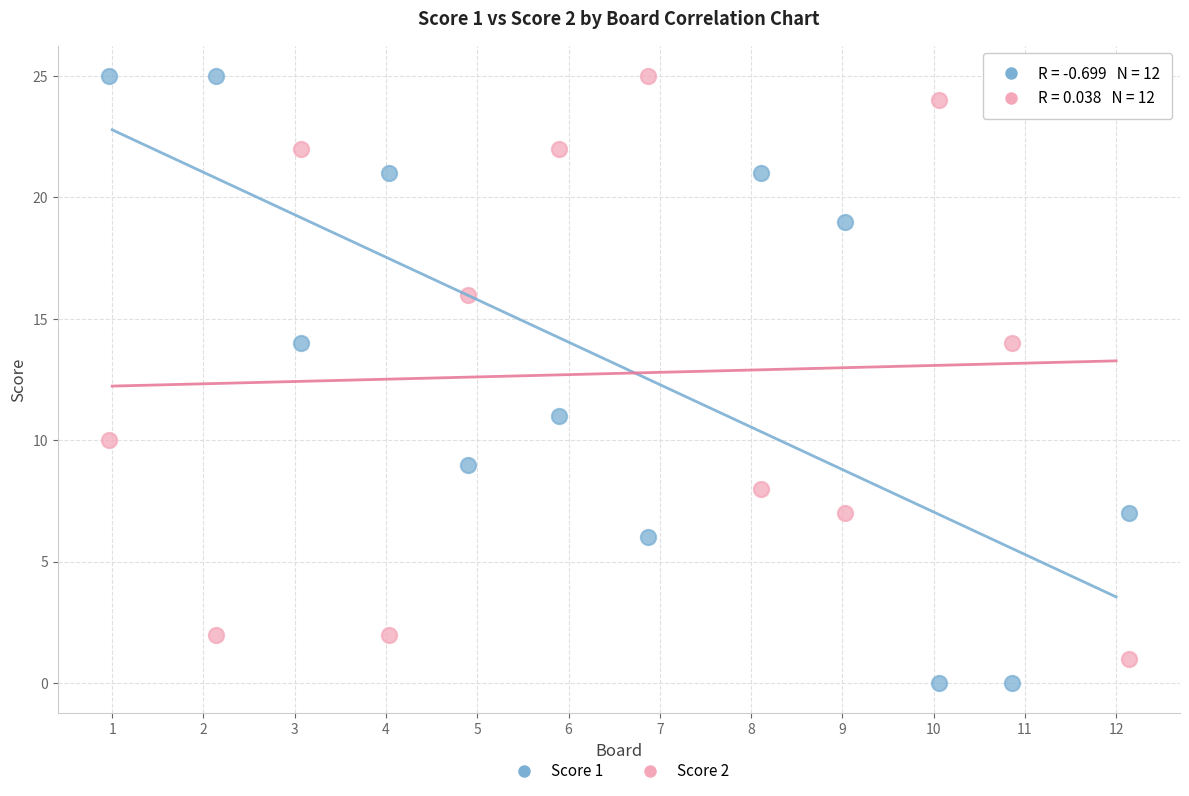

What are all the series names shown in the legend?

Score 1, Score 2